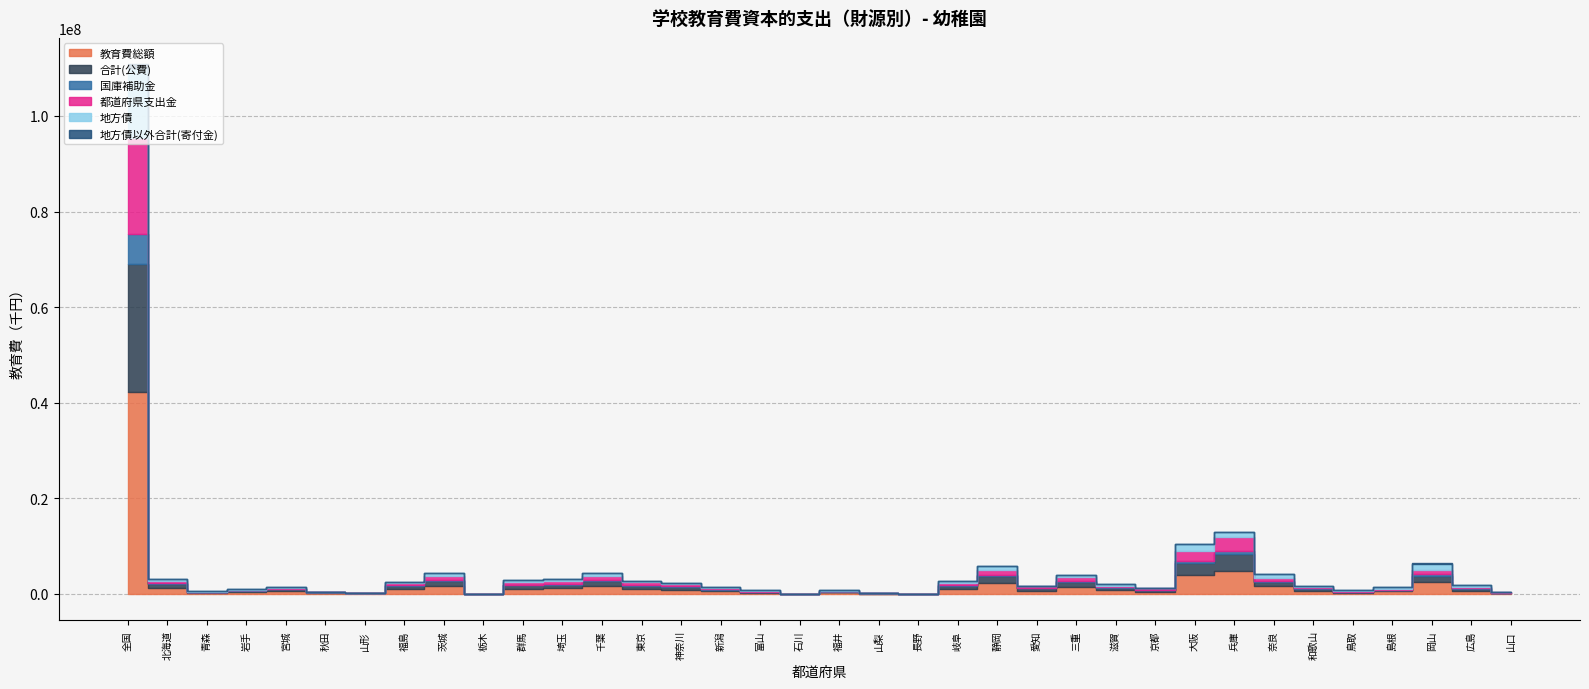

What position from the left is 滋賀?

26